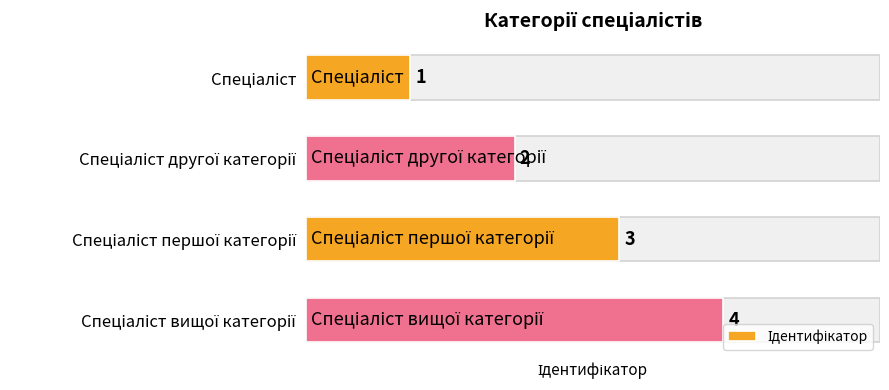

What is the value of the 3rd bar from the top?

3